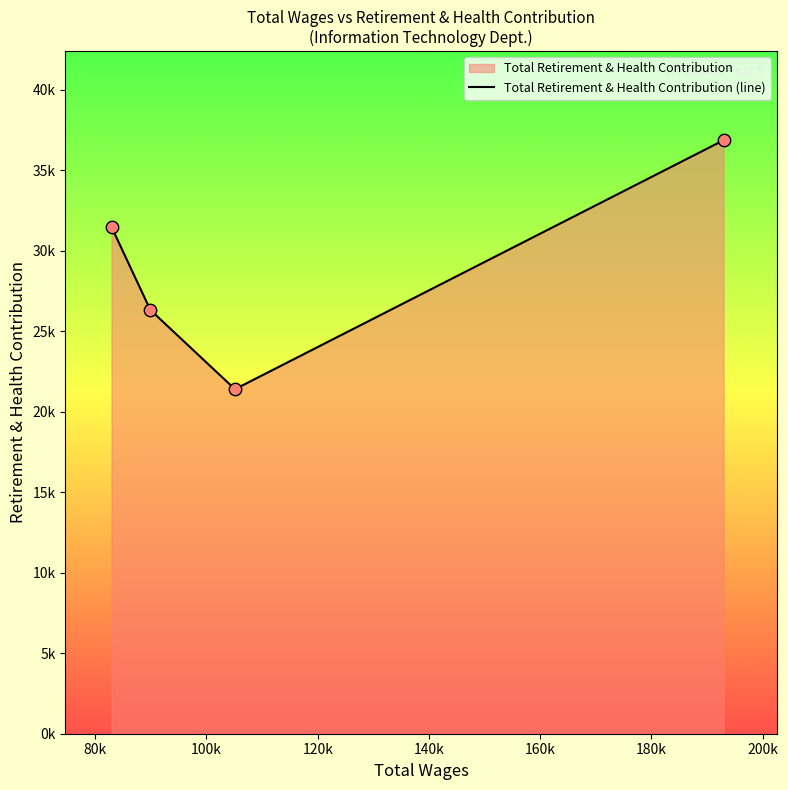

Between 120k and 100k, which is larger?

120k